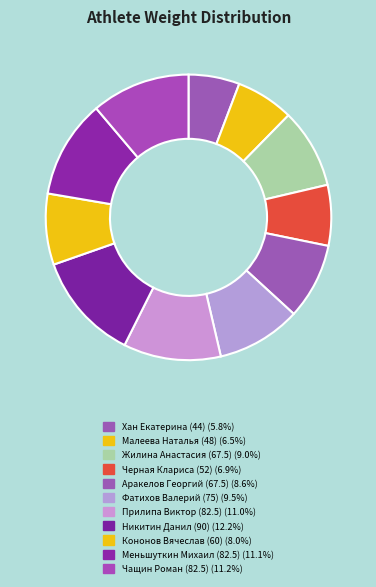

What is the ratio of the value at Фатихов Валерий (75) to the value at Хан Екатерина (44)?

1.7